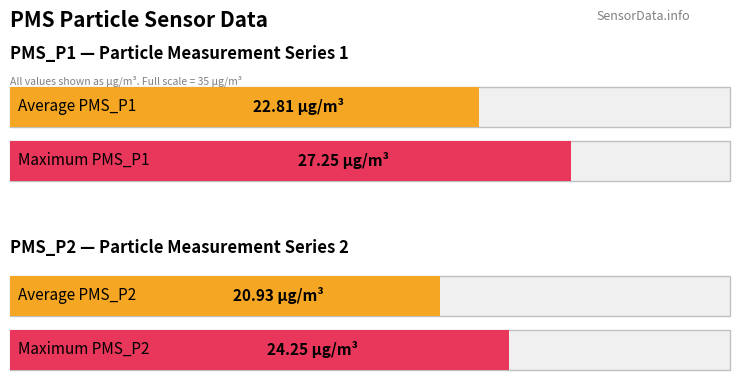

Rank the series by their average value, from highest to lowest.

PMS_P1, PMS_P2